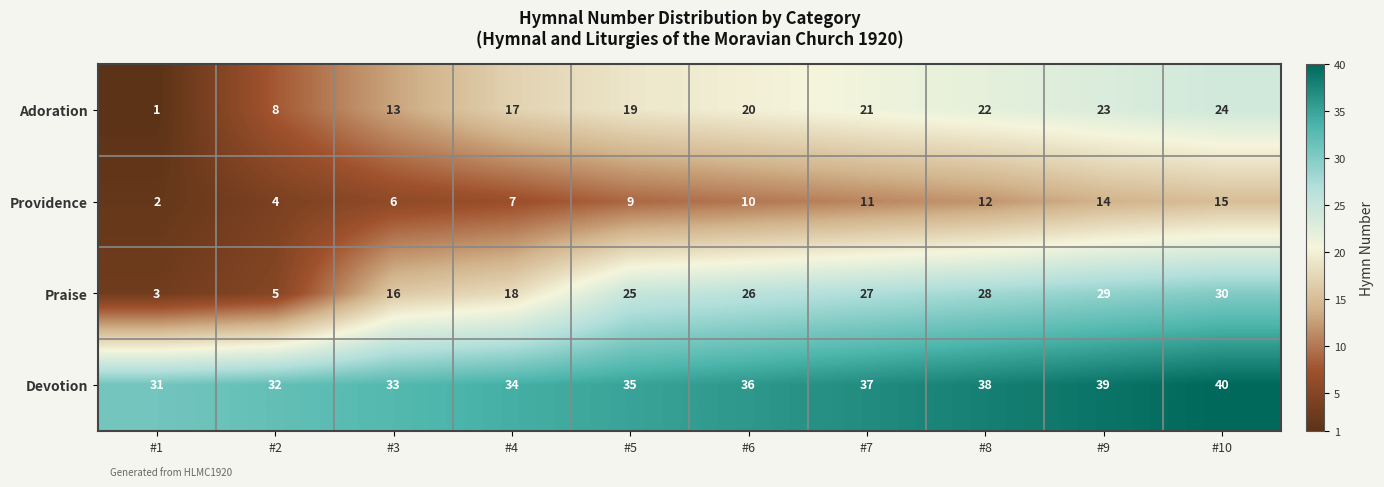

At which category is the sum across all series the highest?

#10